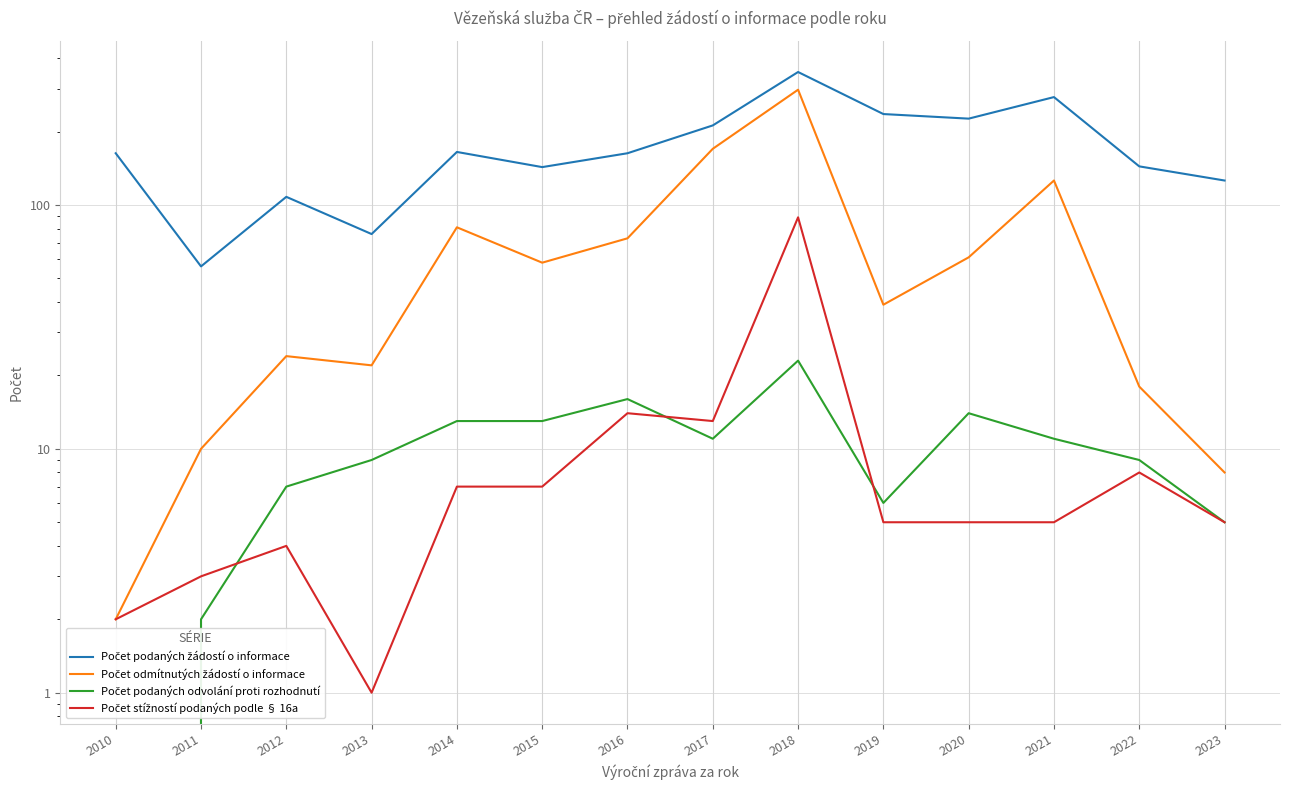

True or false: Počet podaných žádostí o informace and Počet podaných odvolání proti rozhodnutí intersect in this chart.

False